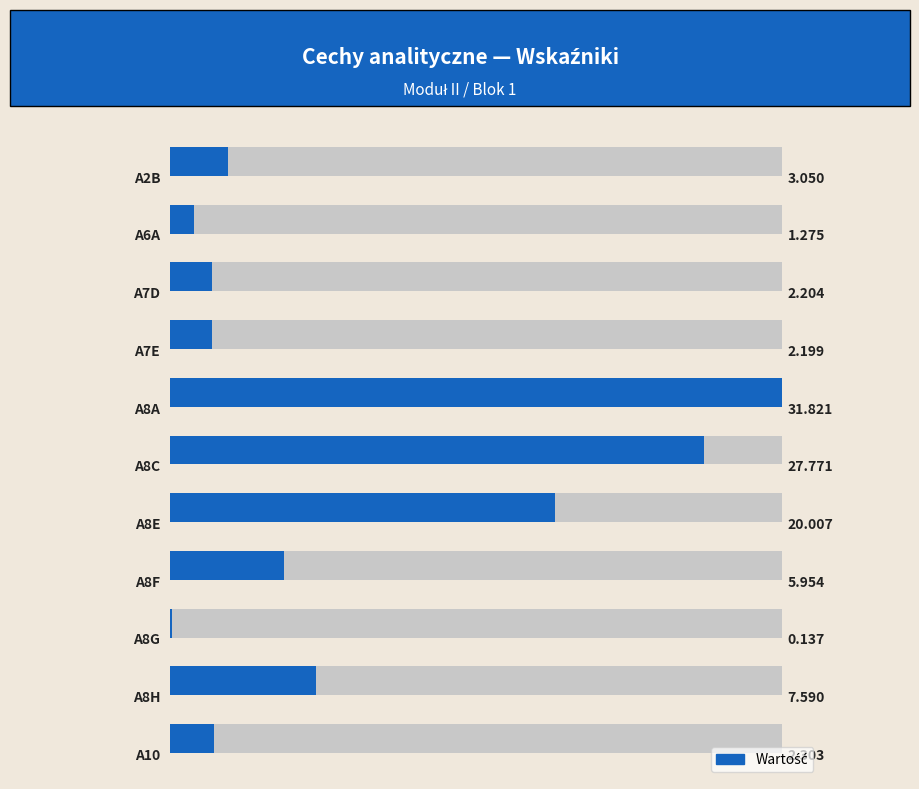

What is the average value?

9.5